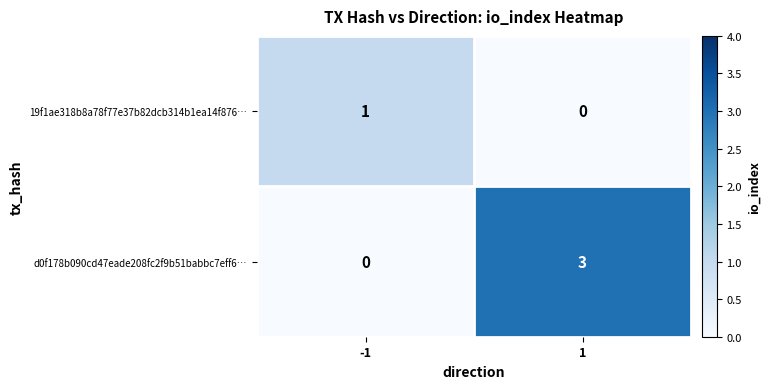

At how many categories does at least one series exceed 0?

2